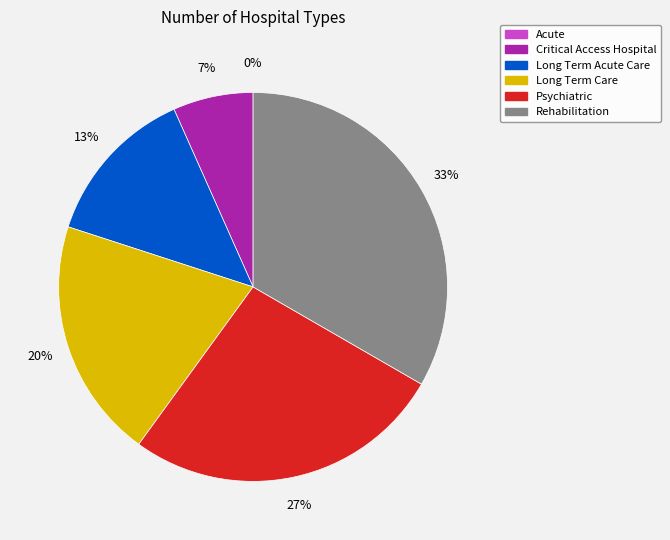

Approximately how many times larger is the value at Long Term Acute Care compared to Psychiatric?

0.5